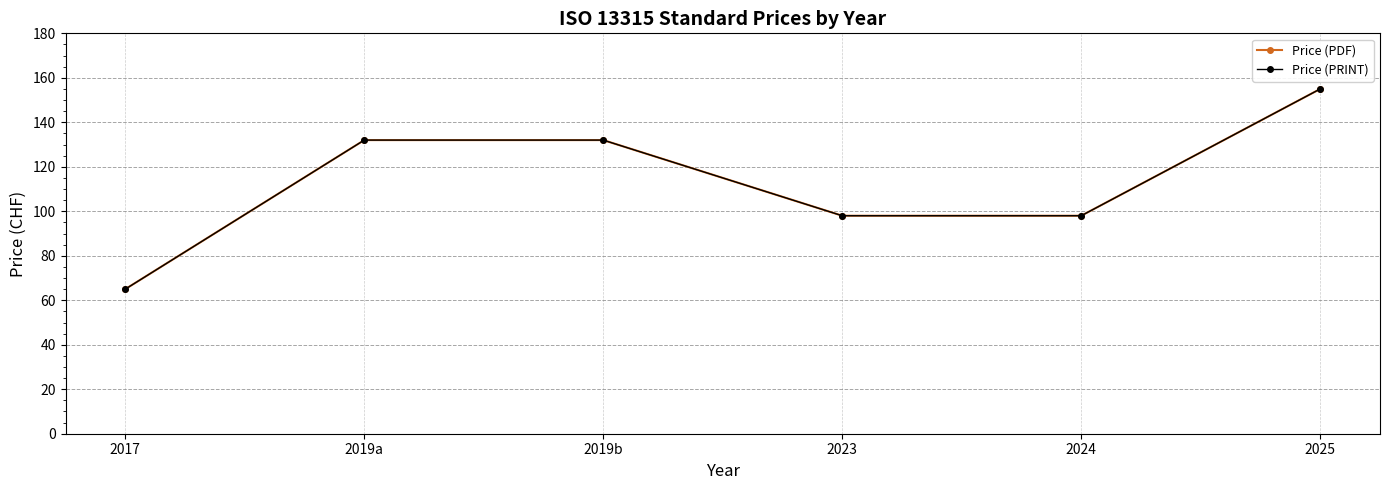

At 2019a, list the series in order from smallest to largest.

Price (PDF), Price (PRINT)